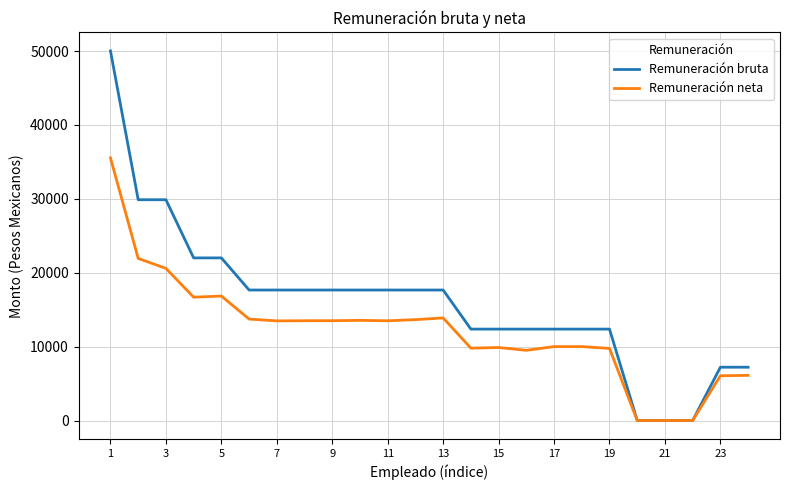

What is the maximum value for Remuneración neta?

35539.2